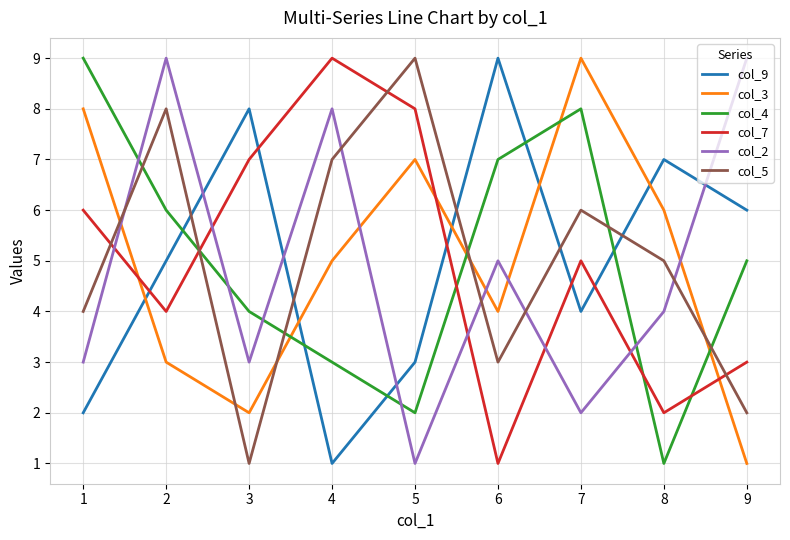

At how many categories does at least one series exceed 4?

9